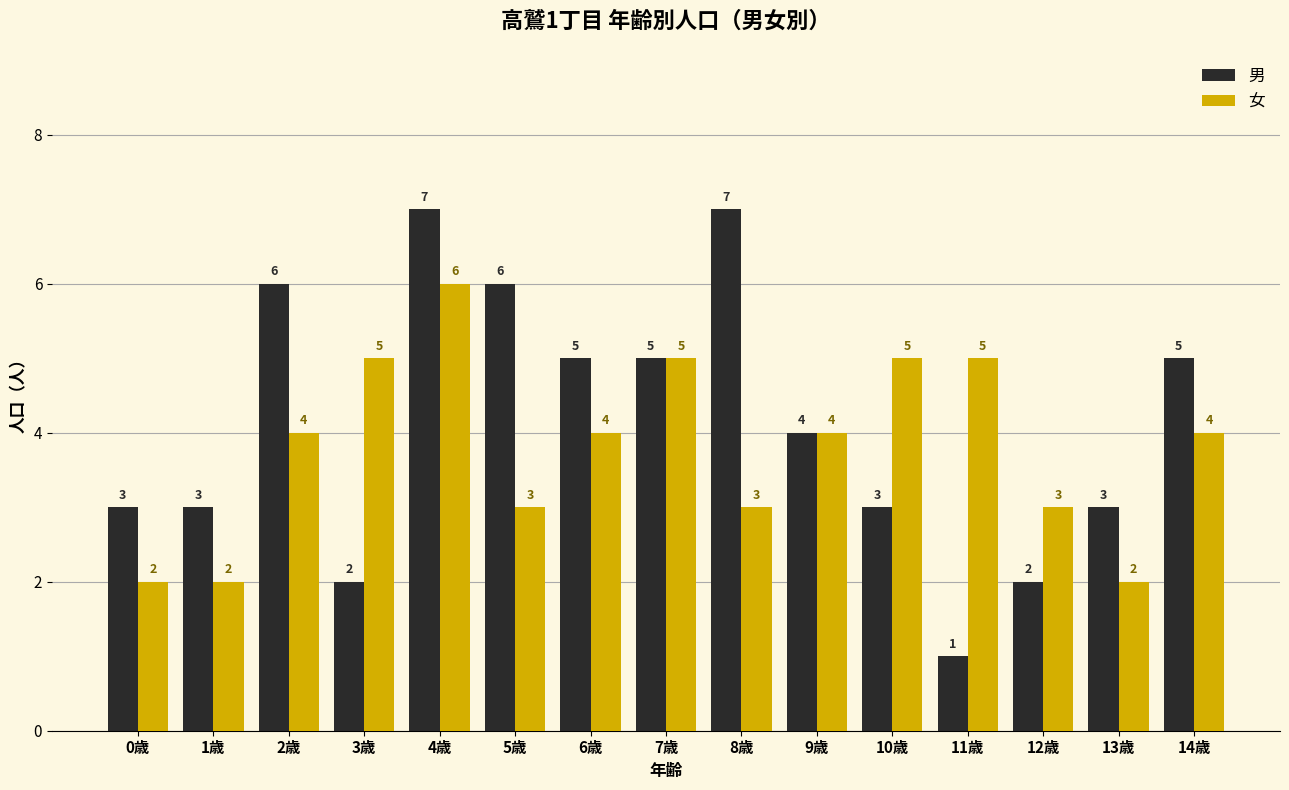

Which category has the highest value in the 女 series?

4歳